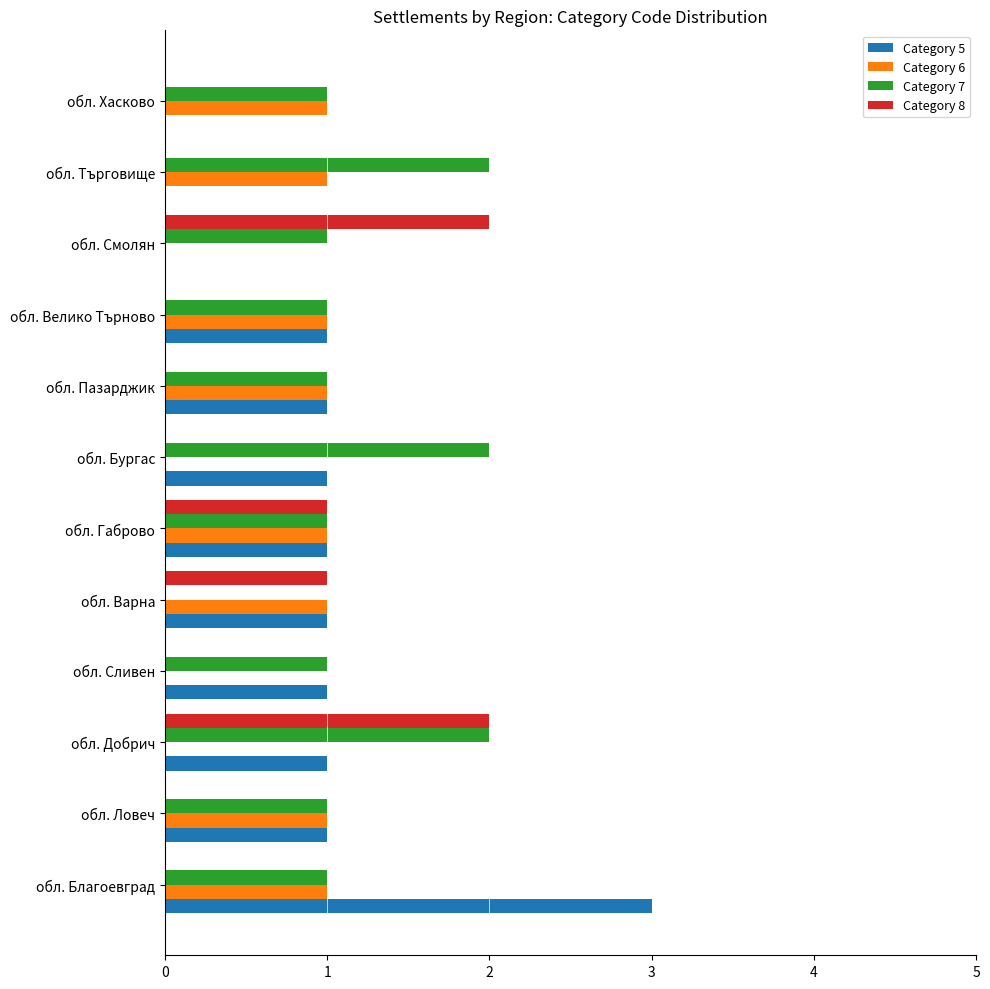

The Category 6 series shows 1 at обл. Хасково. True or false?

True